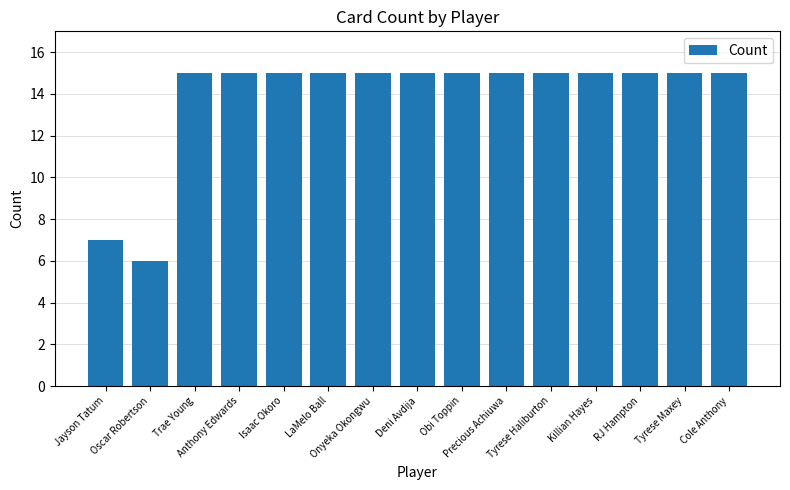

The chart shows a value of 9 at Cole Anthony. True or false?

False